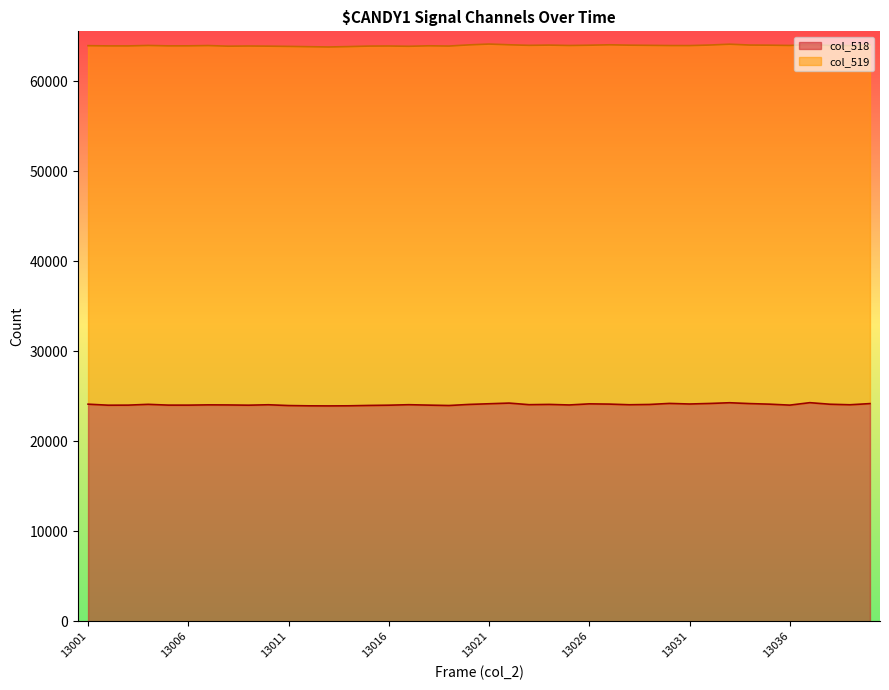

Reading left to right, extract all data points from this chart.

24116	24002	24009	24098	24011	24009	24039	24029	24003	24051	23963	23932	23923	23934	23975	24003	24057	24010	23967	24088	24162	24237	24059	24089	24028	24151	24124	24051	24083	24199	24135	24194	24275	24181	24116	24010	24283	24109	24049	24180